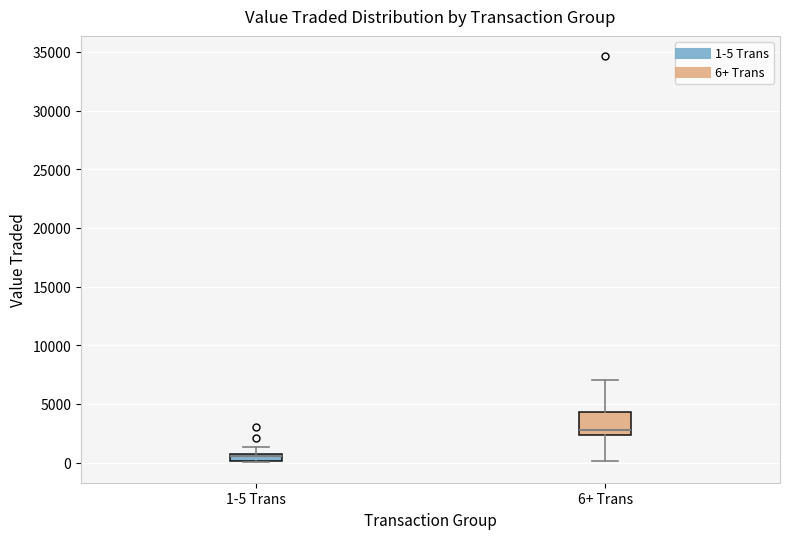

Which box is the tallest, from its lower edge to its upper edge?

6+ Trans